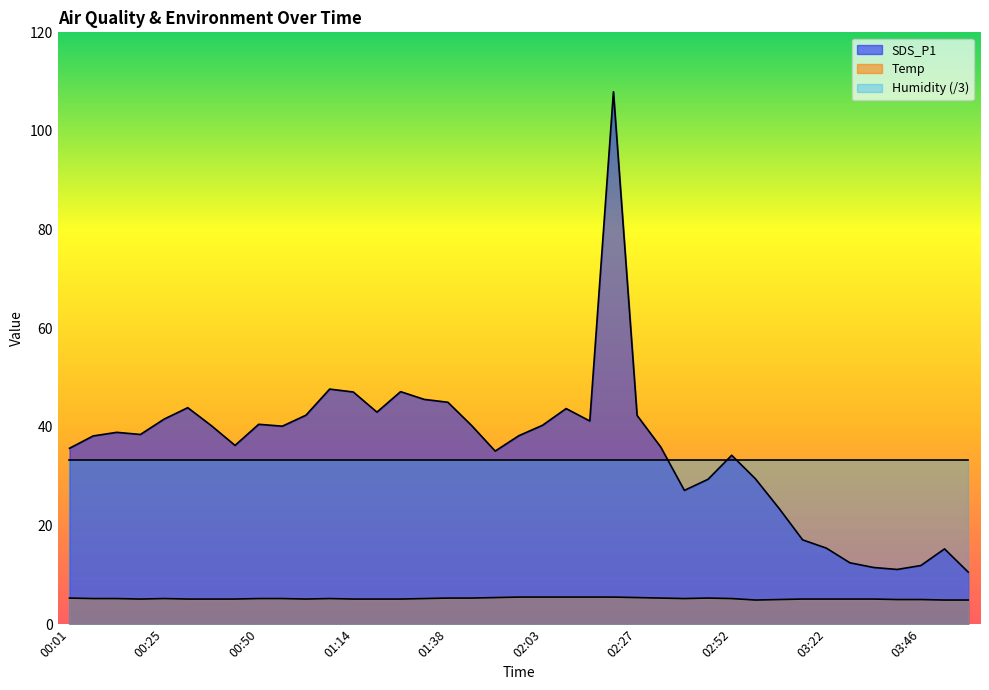

The value of SDS_P1 at 01:08 is 82.3. True or false?

False